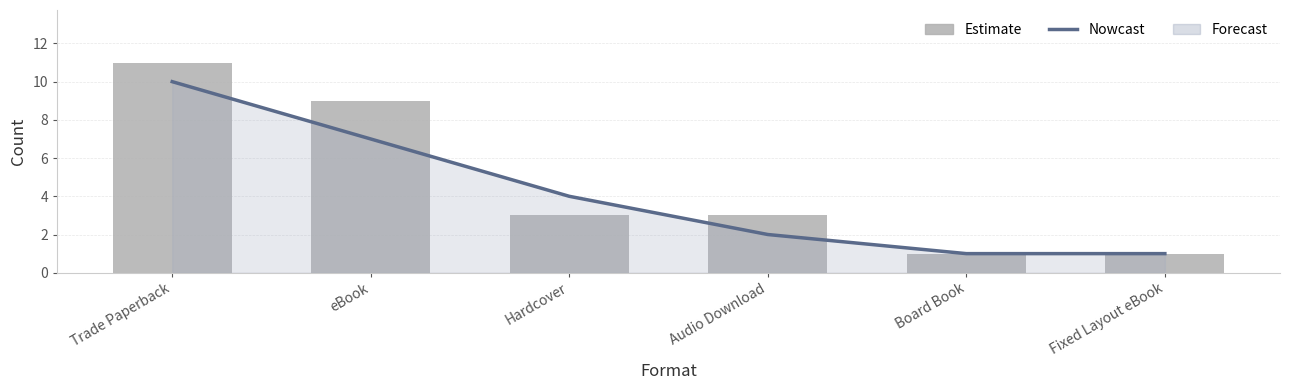

Between eBook and Board Book, which series saw the biggest shift?

Estimate